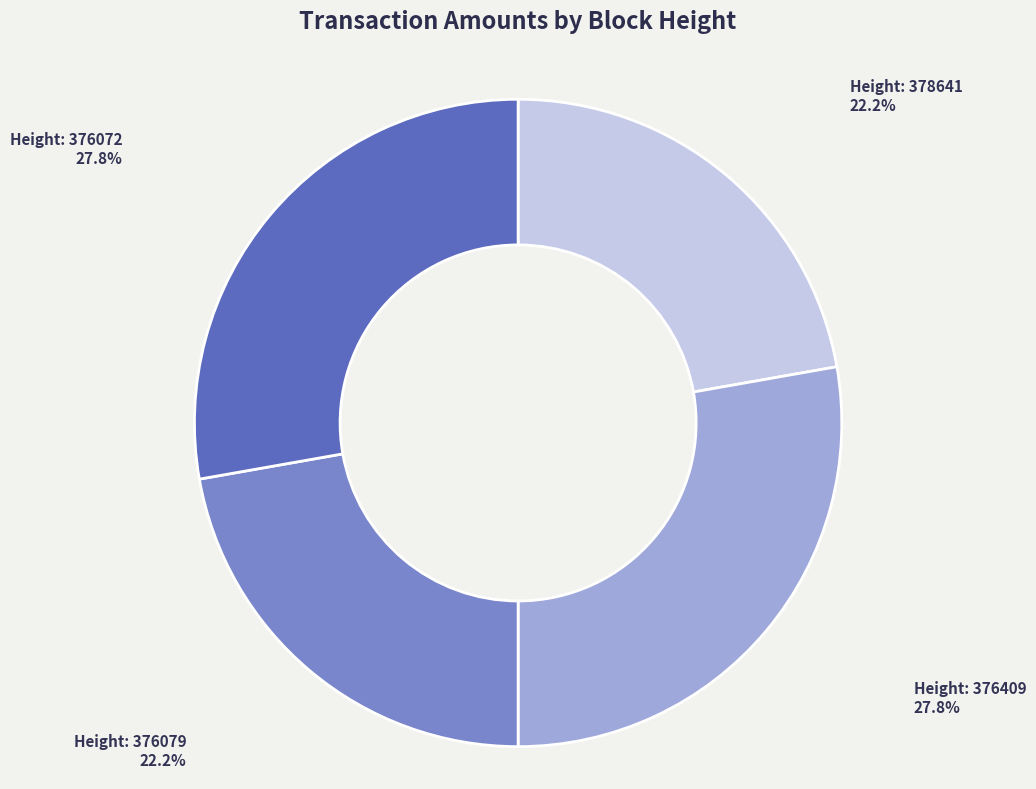

How many slices are in this pie chart?

4